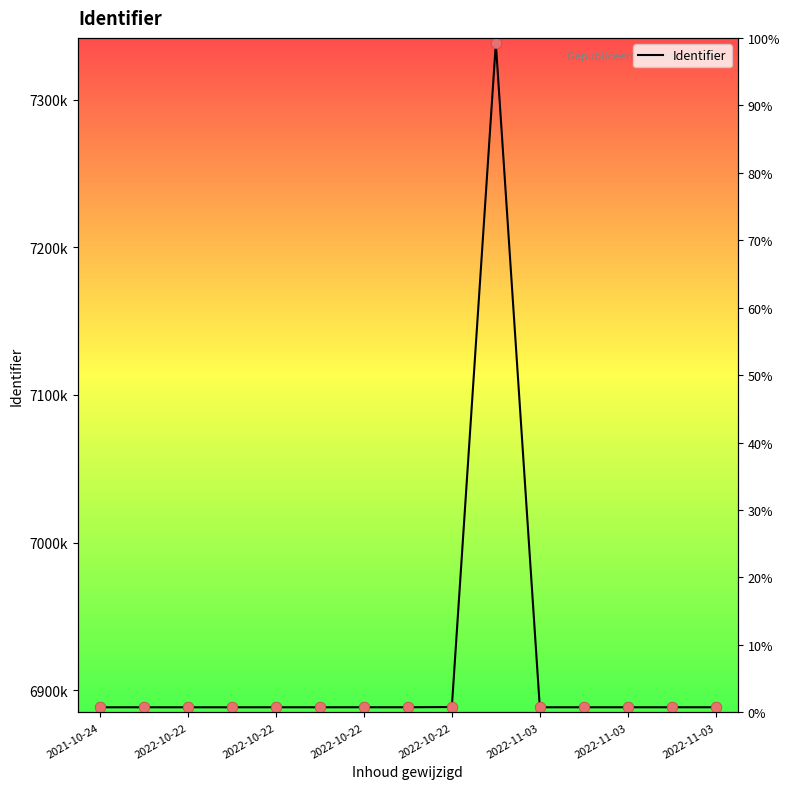

What is the change in value from 2022-10-22 to 2022-11-03?

+14